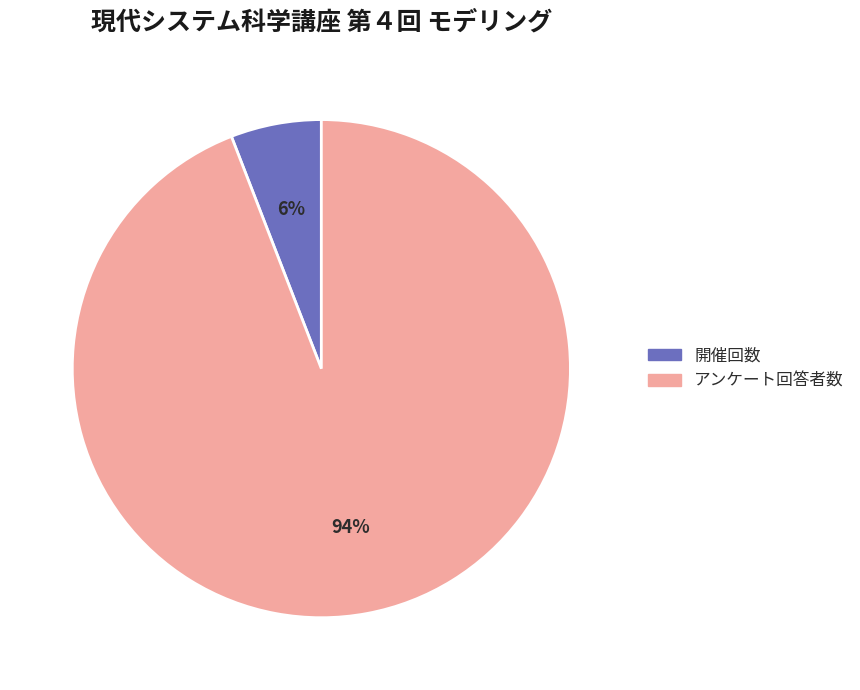

Is there any slice that represents more than half of the pie?

Yes